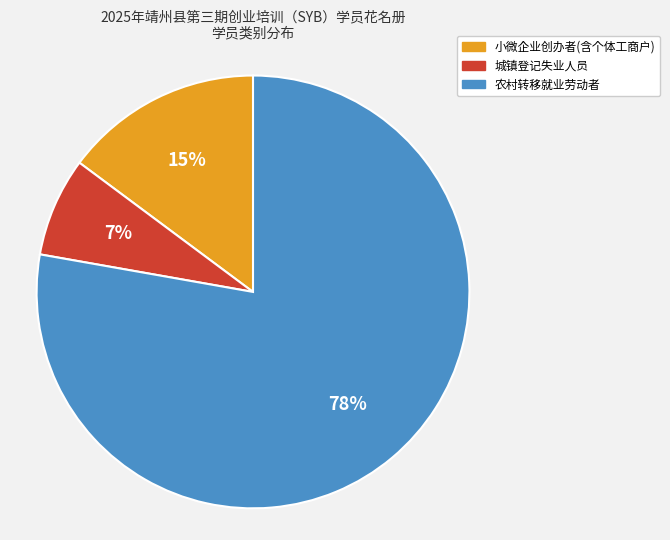

Which has a higher value, 城镇登记失业人员 or 小微企业创办者(含个体工商户)?

小微企业创办者(含个体工商户)